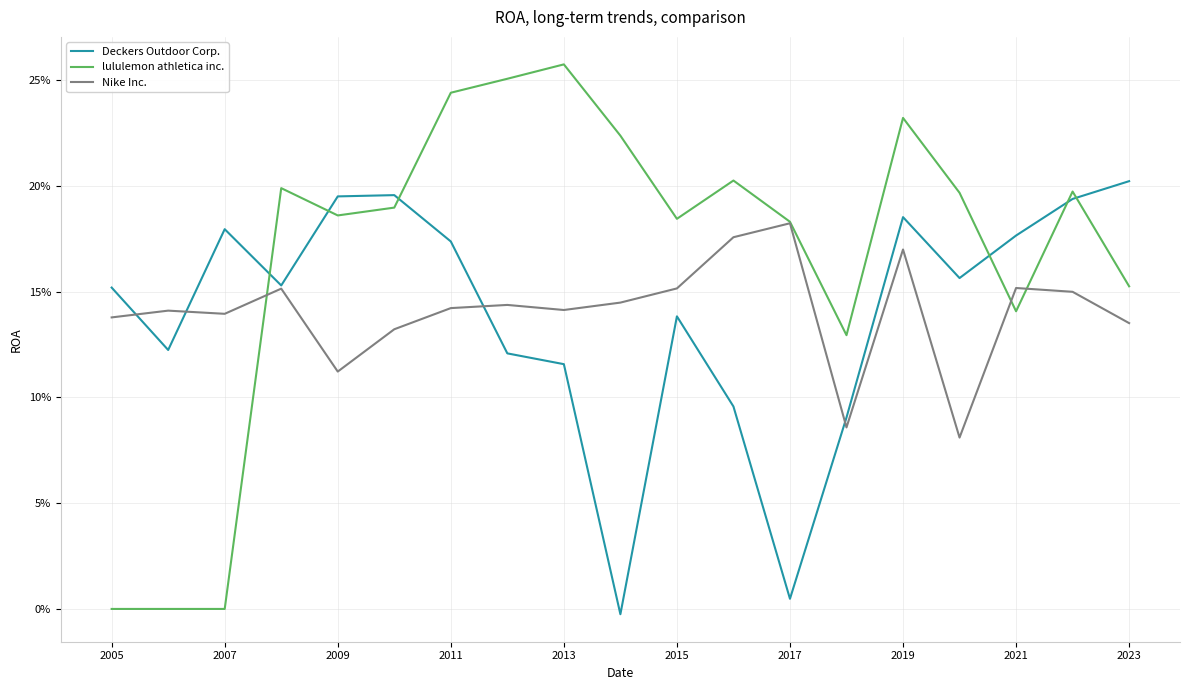

Rank the series by their maximum value, from highest to lowest.

lululemon athletica inc., Deckers Outdoor Corp., Nike Inc.